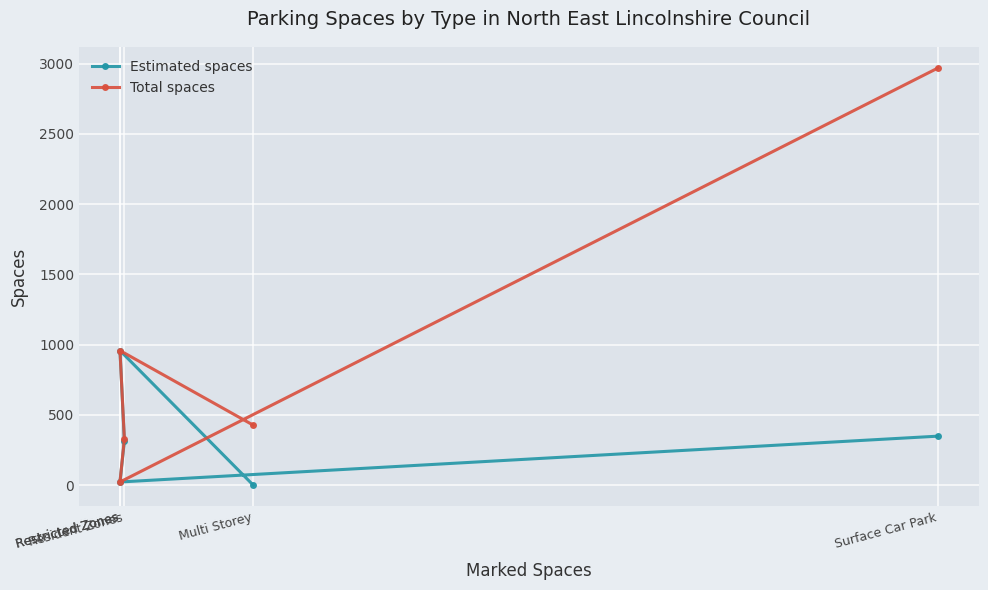

Is it true that Total spaces equals 958 at Restricted Zones?

True